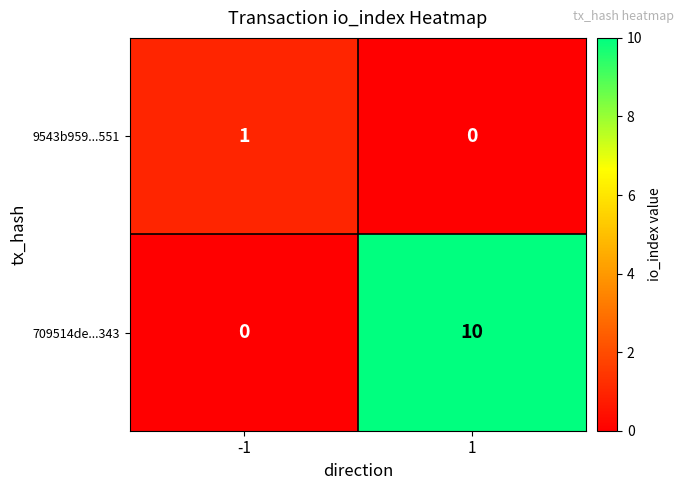

True or false: 709514de...343 has a value of 0 at -1.

True